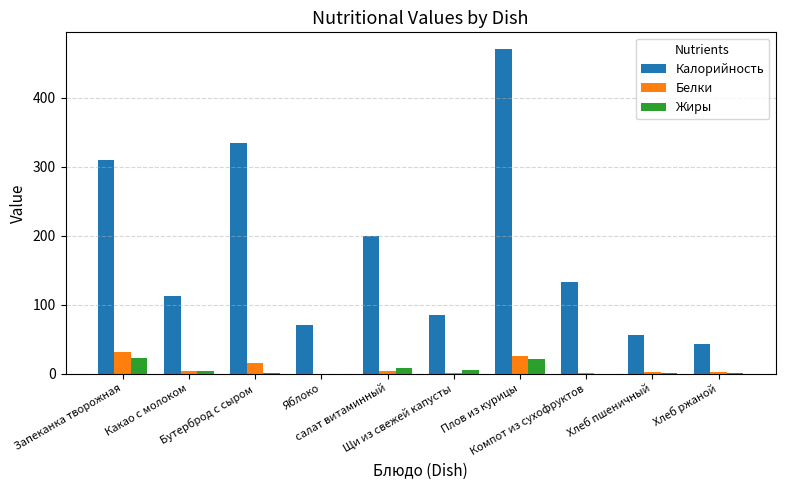

Which series has the largest total across all categories?

Калорийность